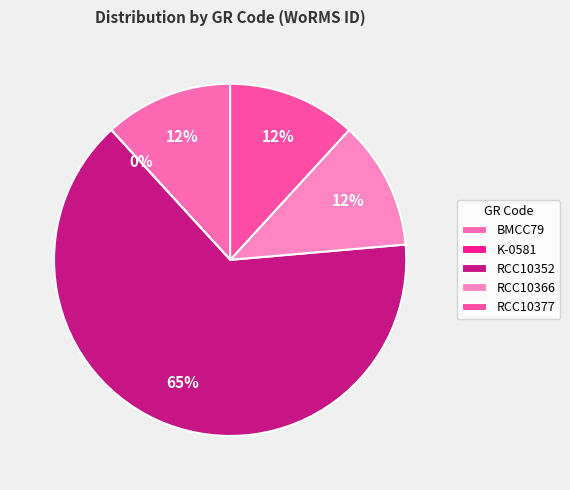

The BMCC79 slice represents 12% of the pie. True or false?

True